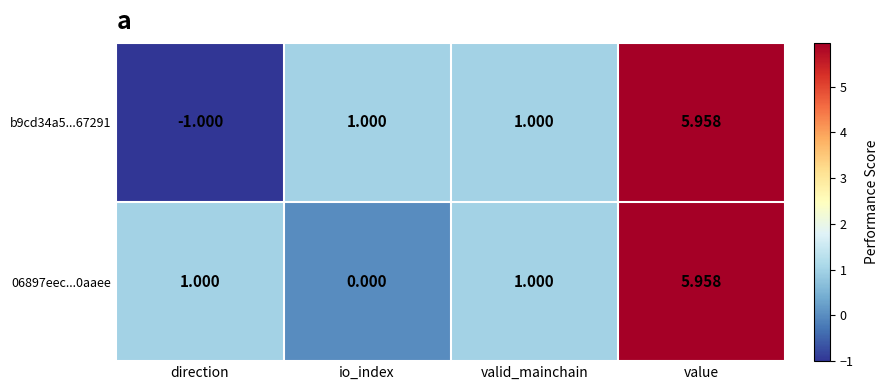

At which category does the chart reach its minimum across all series?

direction